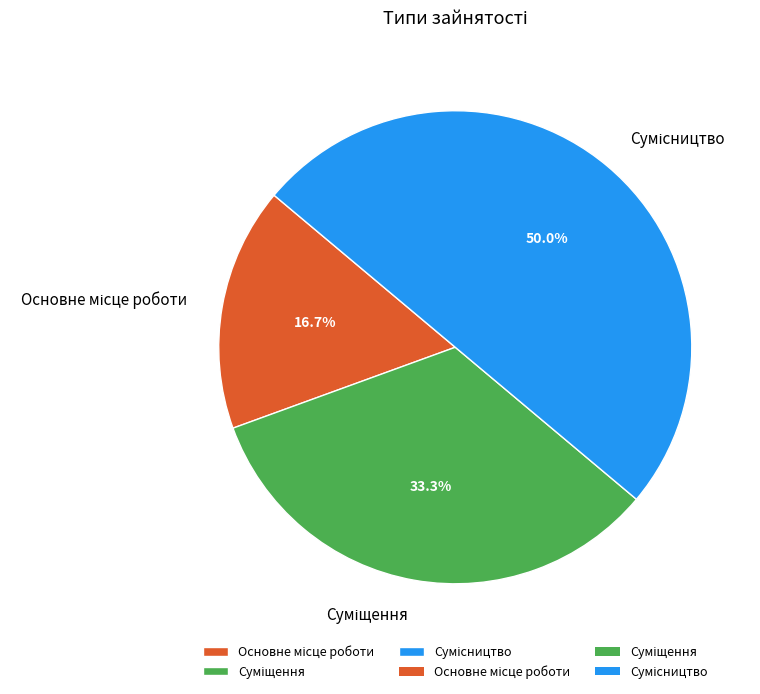

To the nearest percent, what percentage of the pie is Сумісництво?

50%